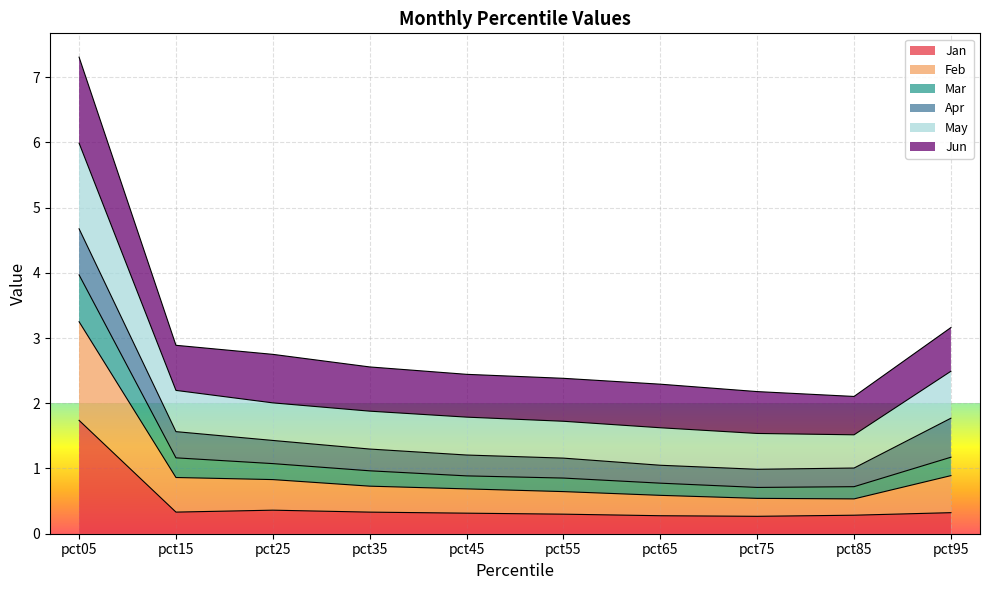

At which category does May reach its first local valley?

pct85